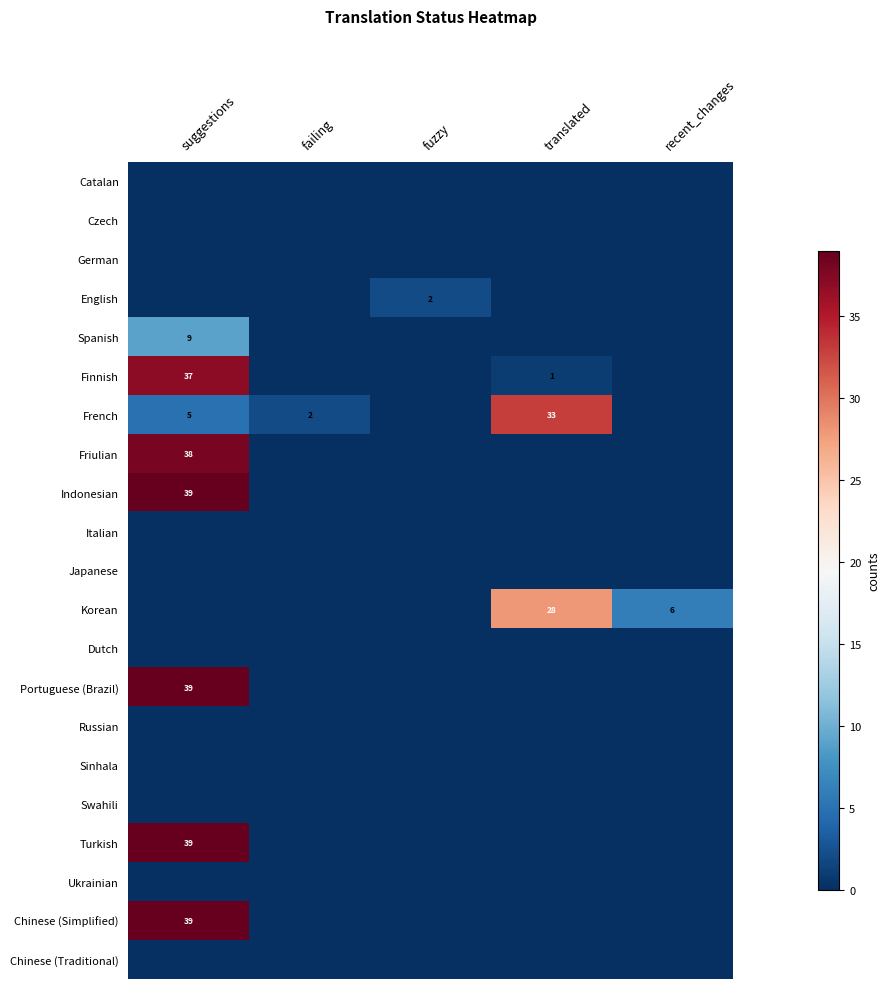

At which category is the sum across all series the highest?

suggestions